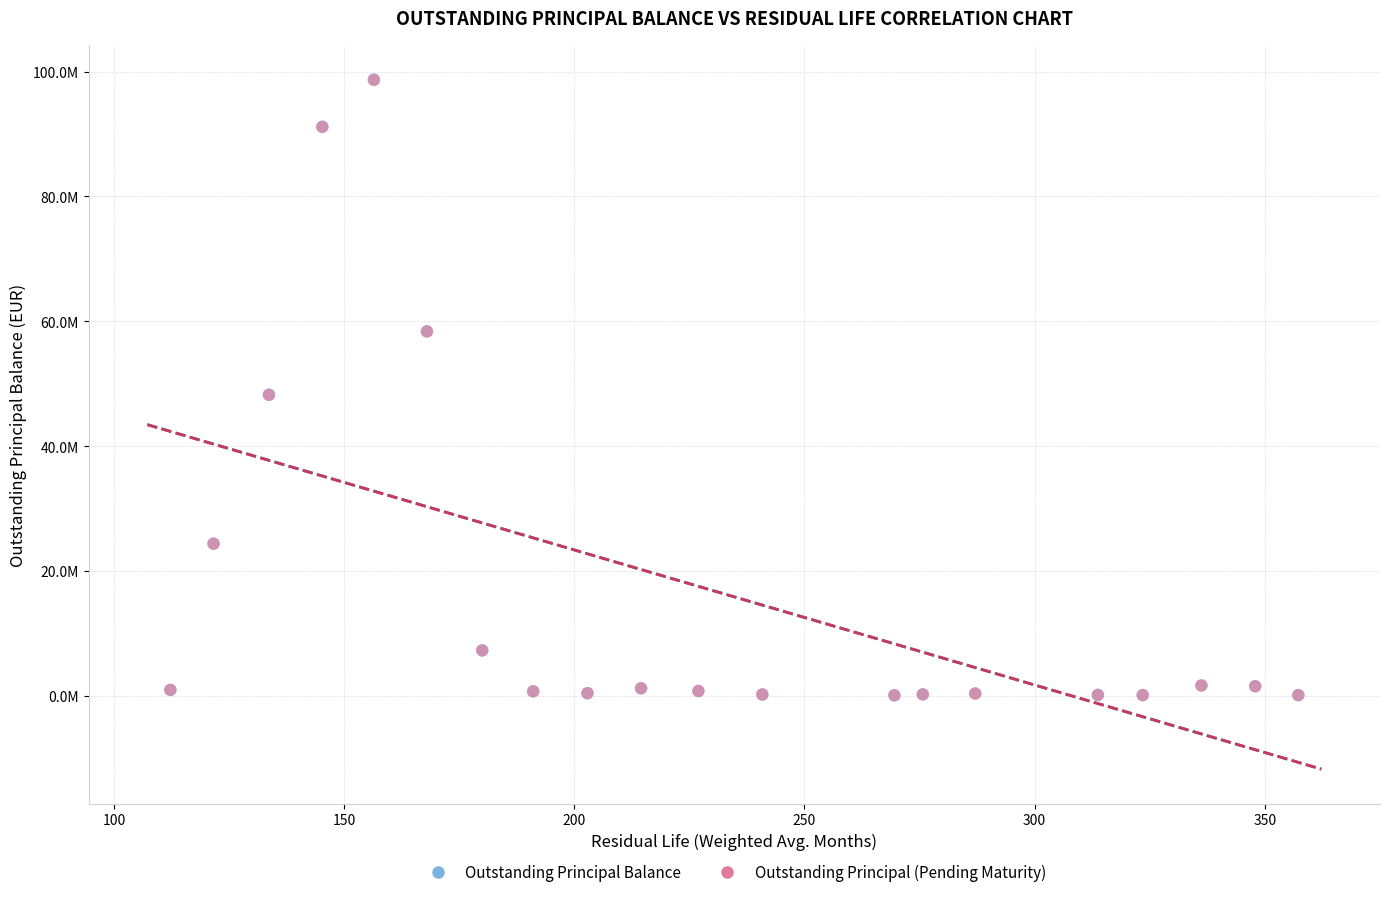

What are all the series names shown in the legend?

Outstanding Principal Balance, Outstanding Principal (Pending Maturity)